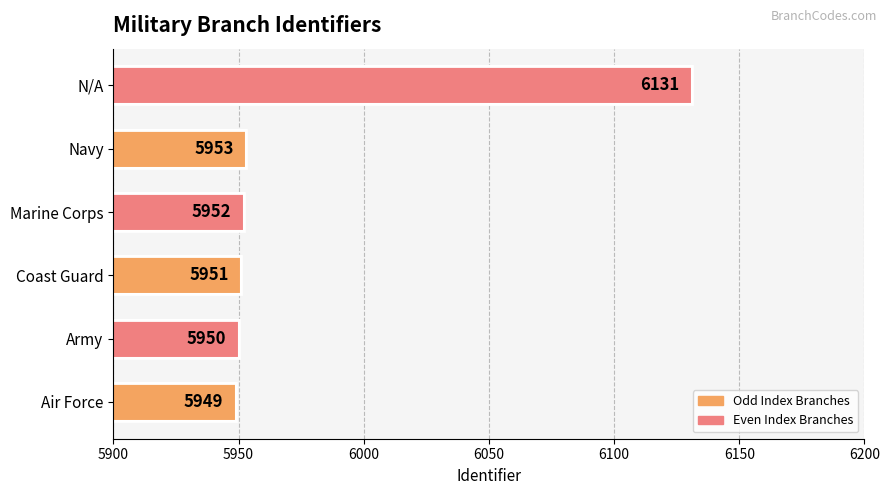

Rank the categories by value from highest to lowest.

N/A, Navy, Marine Corps, Coast Guard, Army, Air Force